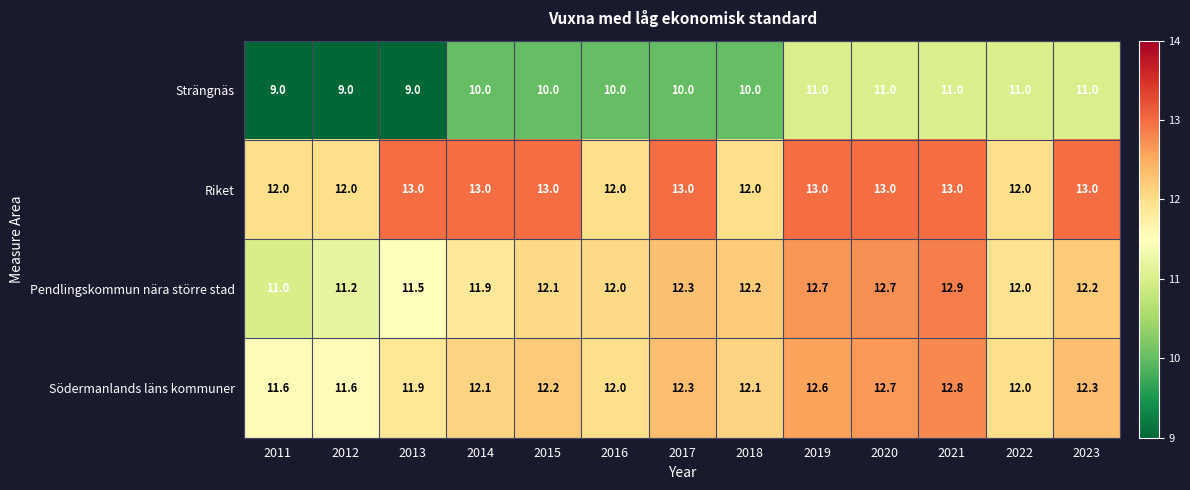

What is the minimum value shown in the chart?

9.0